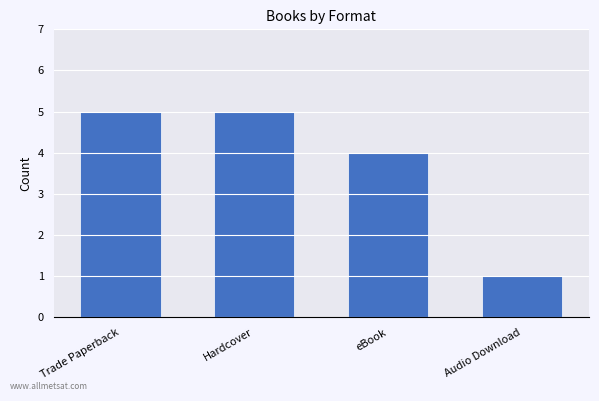

The chart shows a value of 1 at Audio Download. True or false?

True